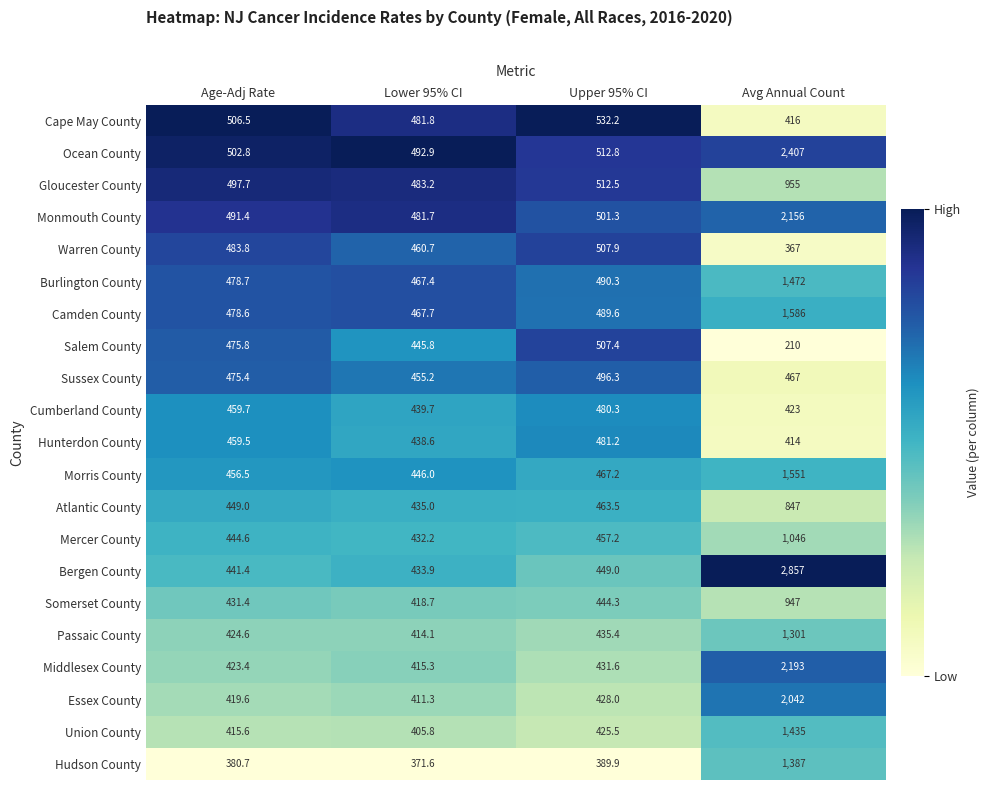

At which label does Cumberland County reach its minimum?

Avg Annual Count